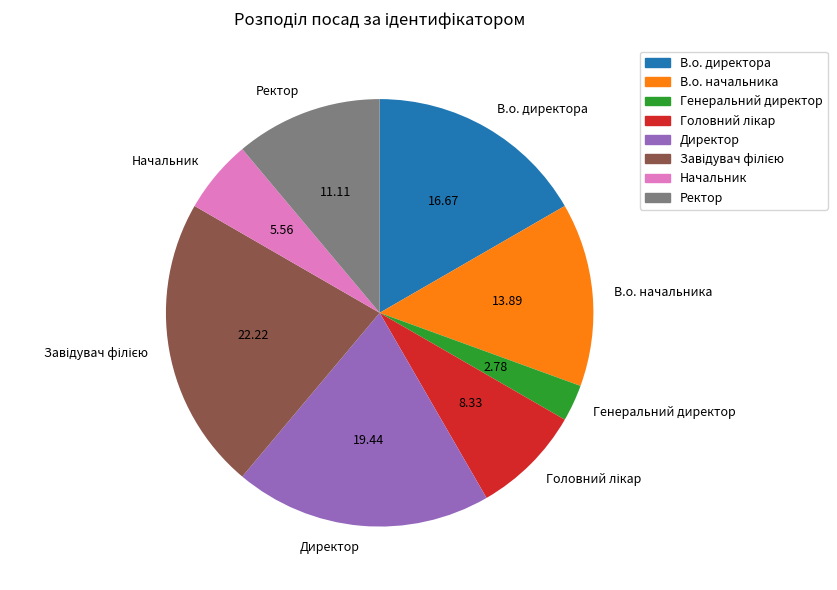

Do Директор and Генеральний директор together represent more than half of the pie?

No